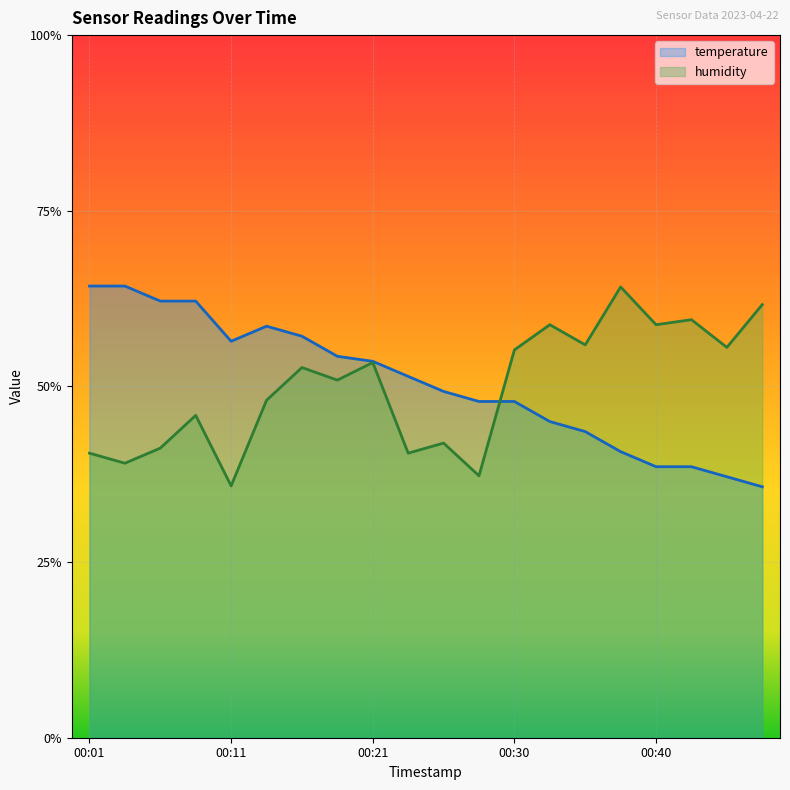

What is the greatest value displayed?

0.6